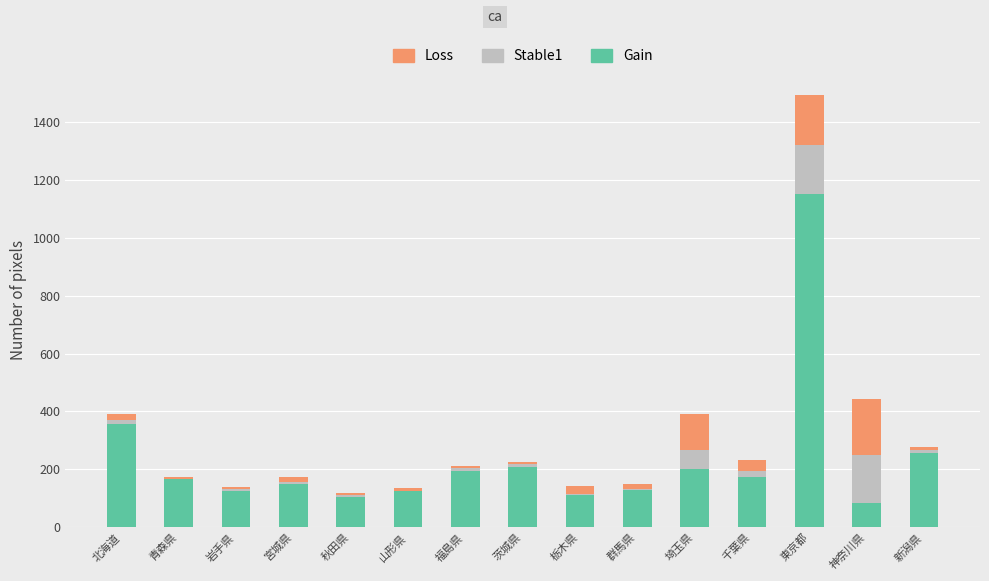

What value does the Gain series have at 福島県, to the nearest 50?

200